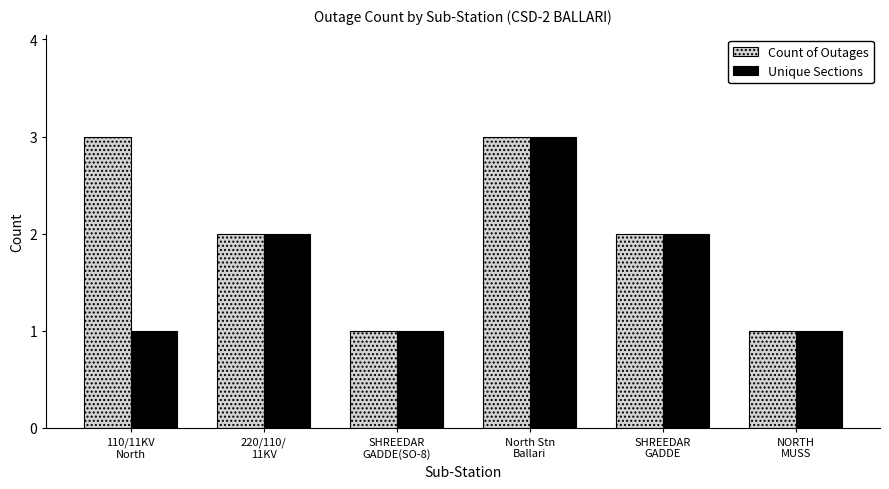

What is the sum of the Unique Sections values at 110/11KV
North and NORTH
MUSS?

2